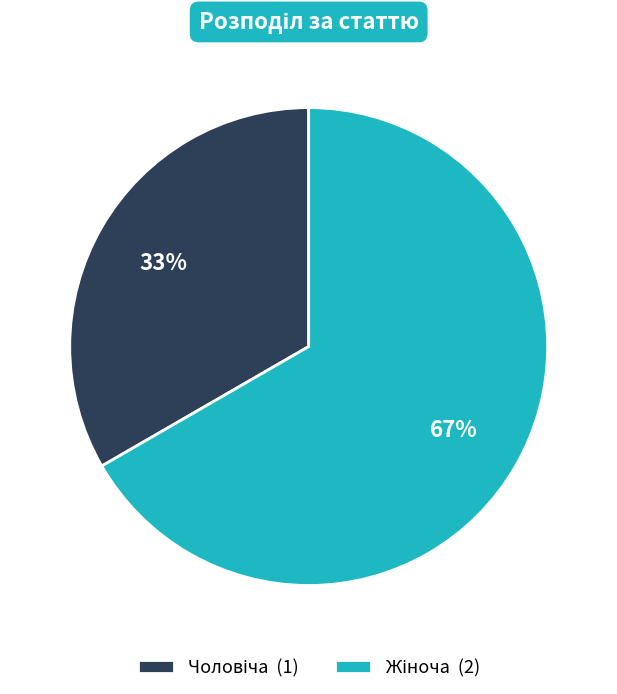

Which has a higher value, Жіноча or Чоловіча?

Жіноча